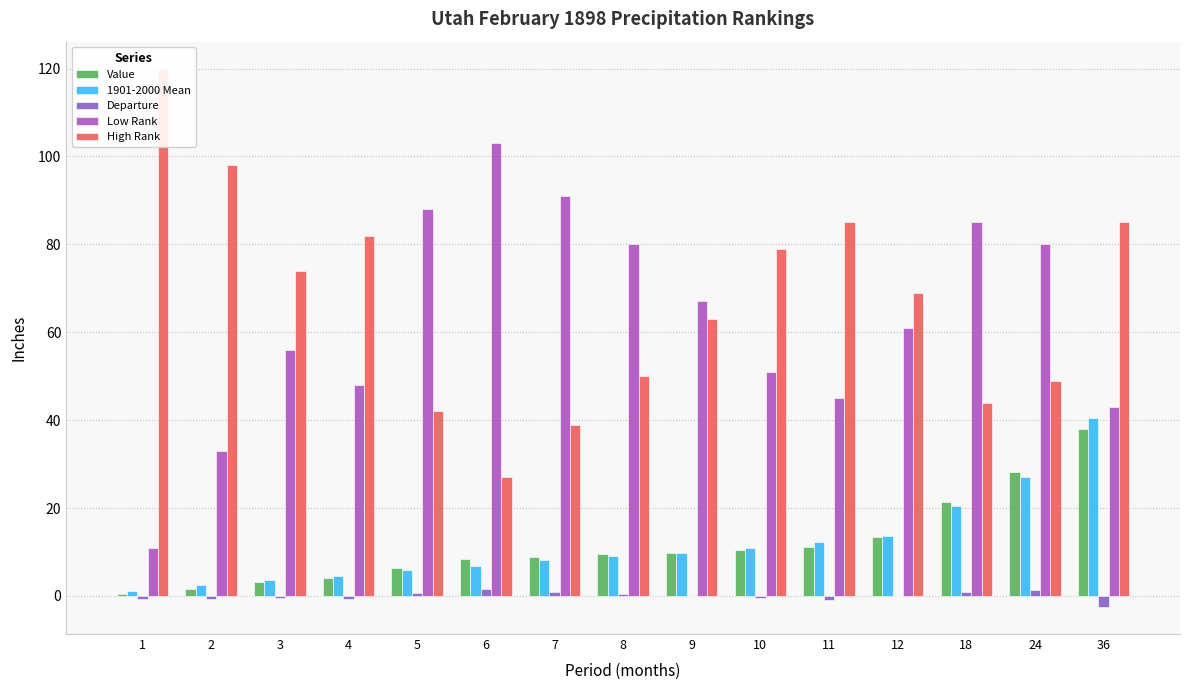

Between 12 and 24, which series saw the biggest shift?

High Rank